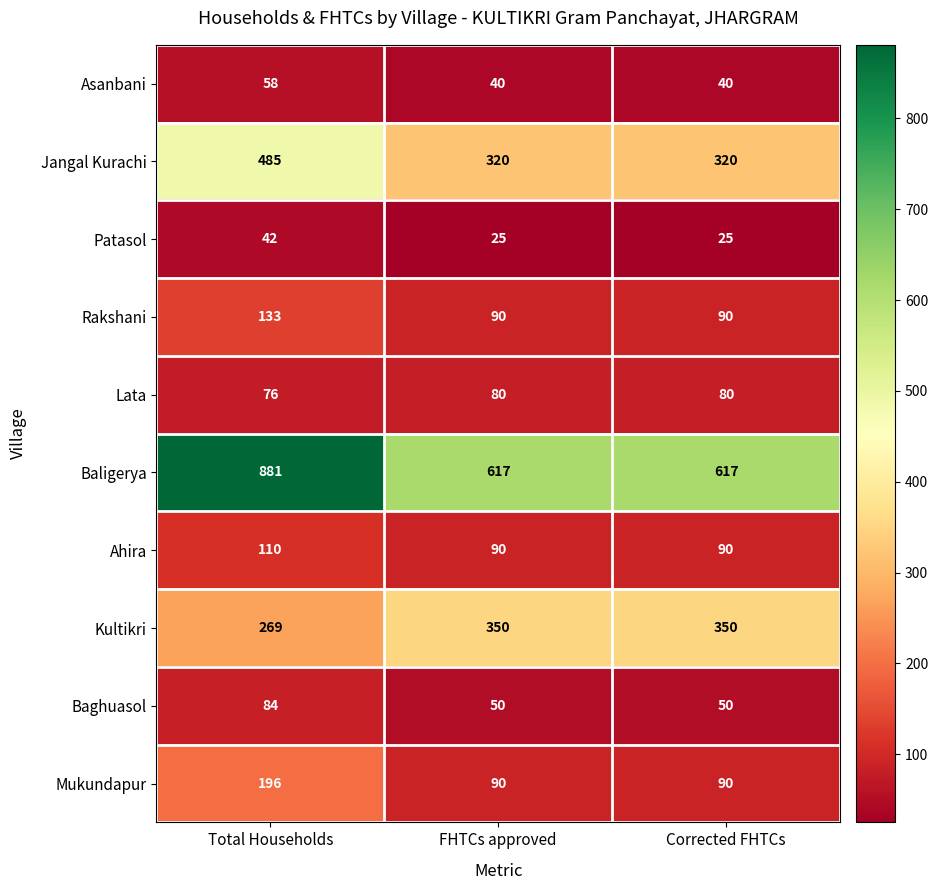

What is the spread (max minus min) of values at Corrected FHTCs?

592